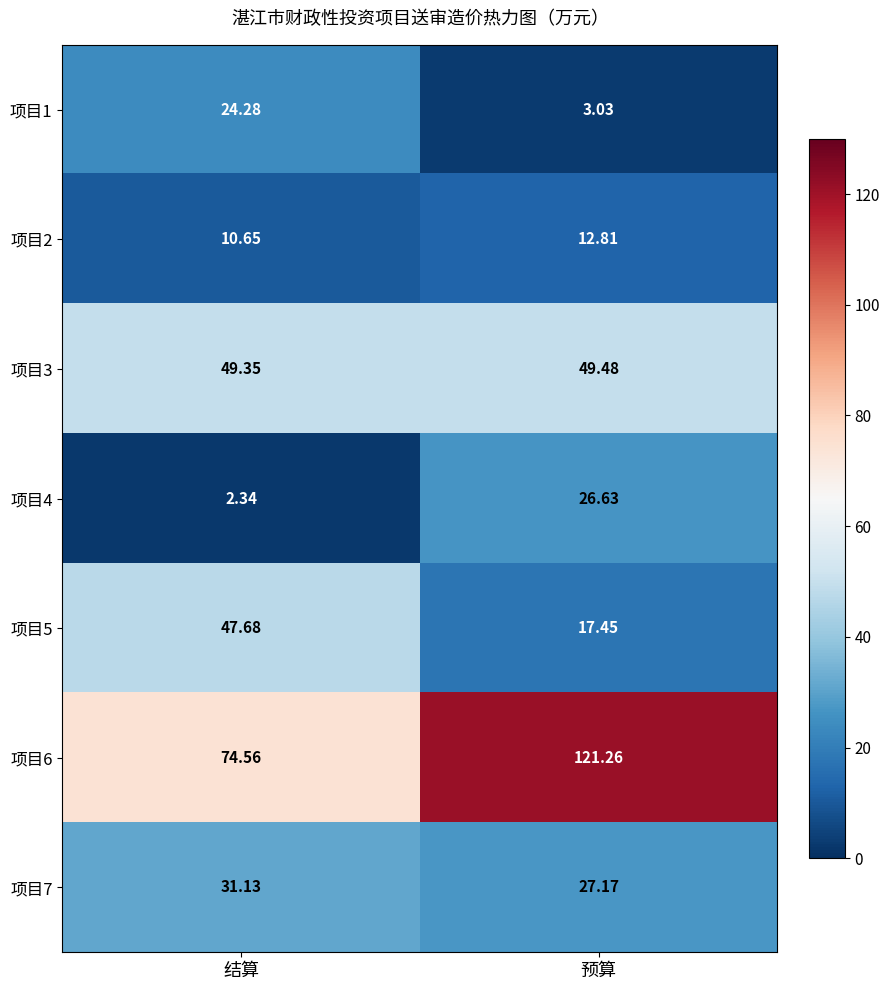

Is the value of 项目3 at 预算 greater than the value of 项目2 at 结算?

Yes